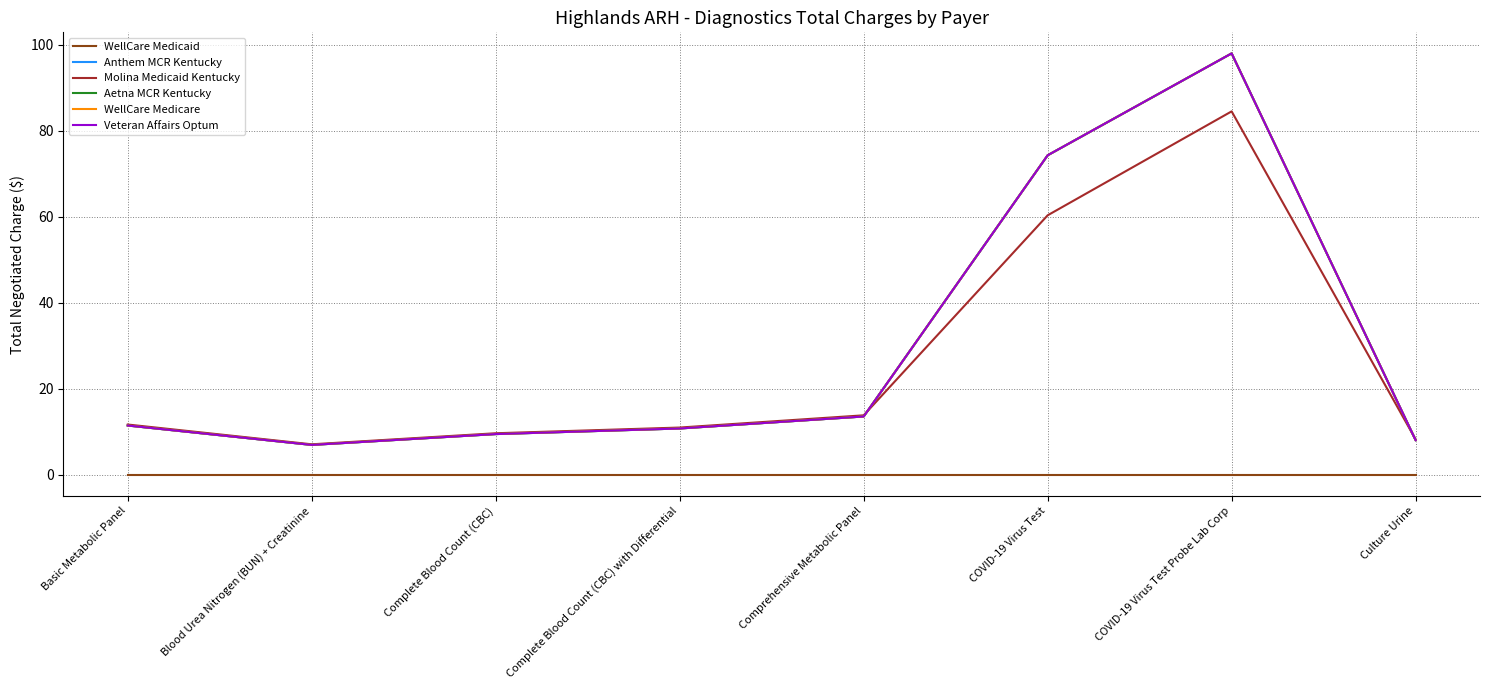

Does the chart display data point markers on the line(s)?

No